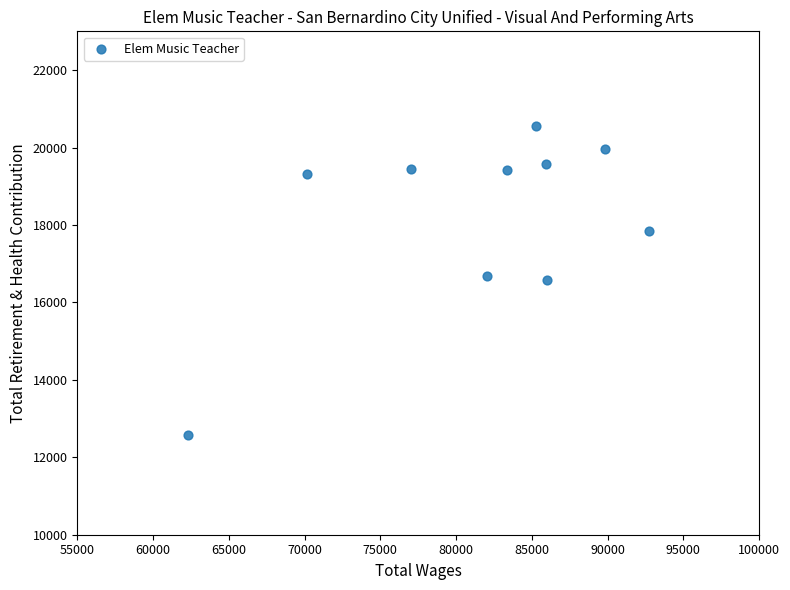

What is the range of Y values (max minus min)?

7977